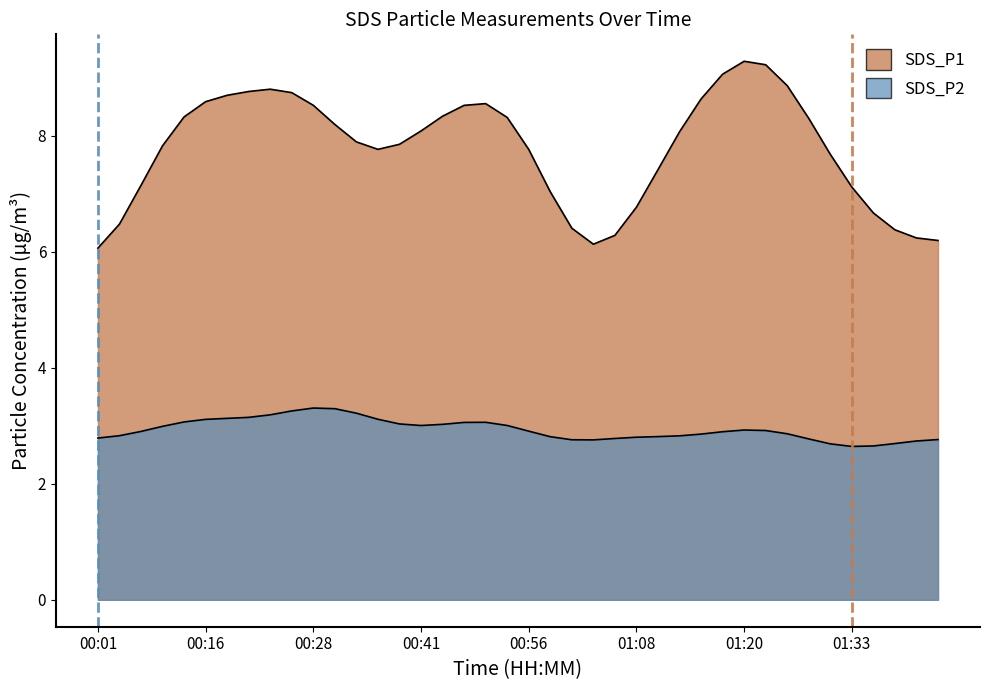

Does the chart have visible grid lines?

No